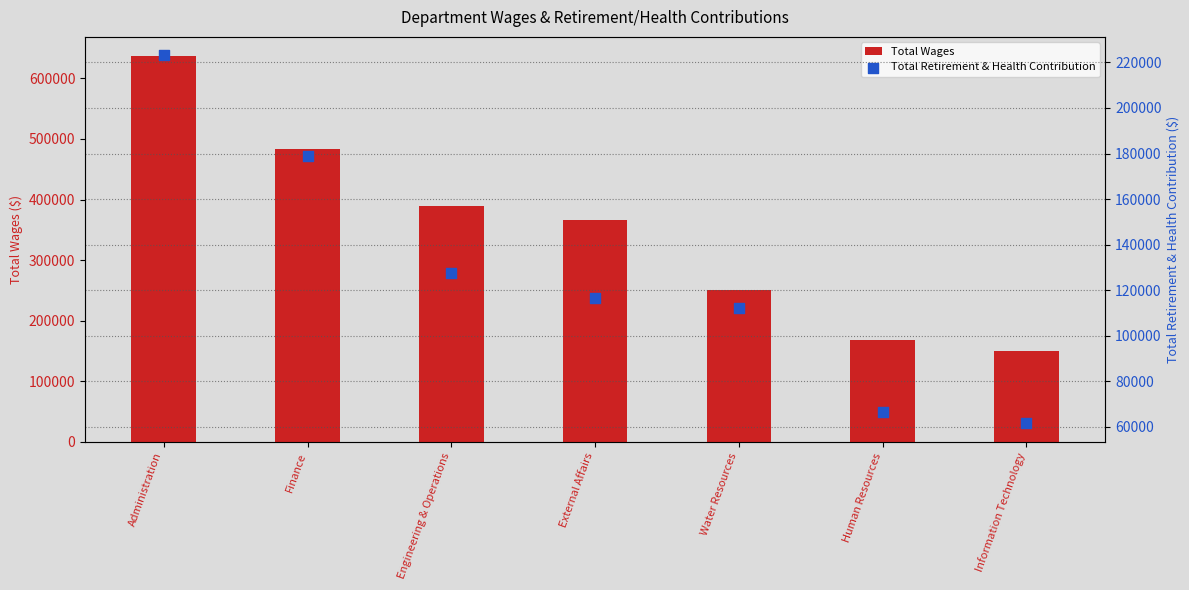

What are all the series names shown in the legend?

Total Wages, Total Retirement & Health Contribution